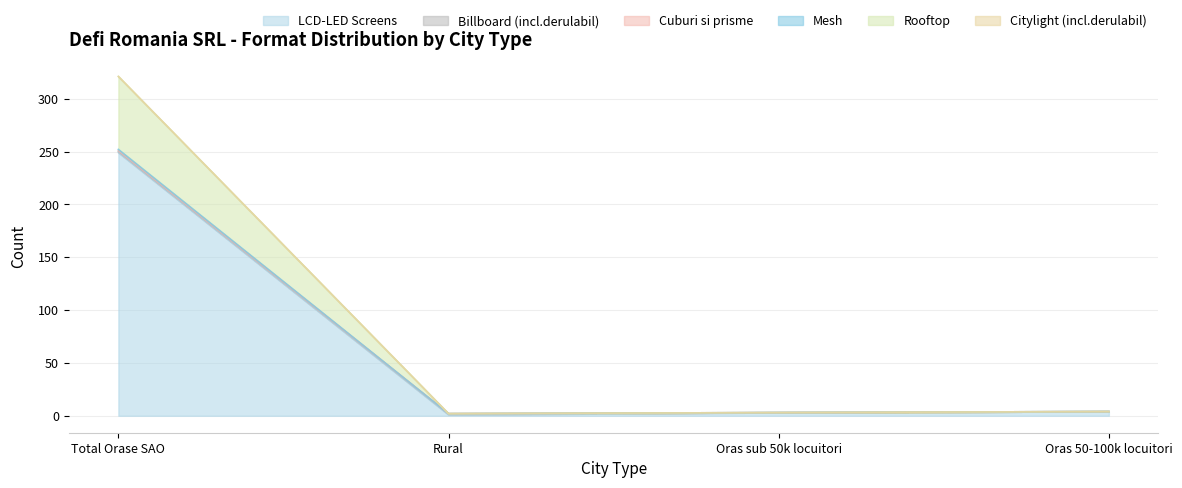

True or false: Cuburi si prisme has more than 2 points higher than both neighbors.

False